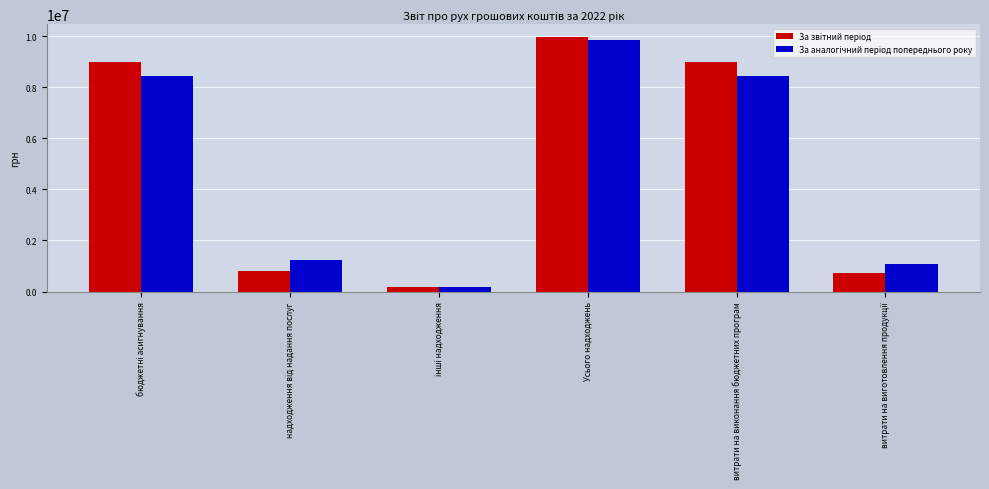

What is the spread (max minus min) of values at витрати на виконання бюджетних програм?

530858